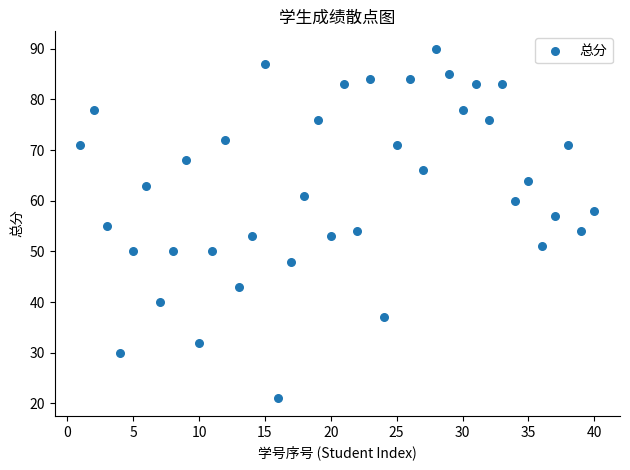

What is the range of Y values (max minus min)?

69